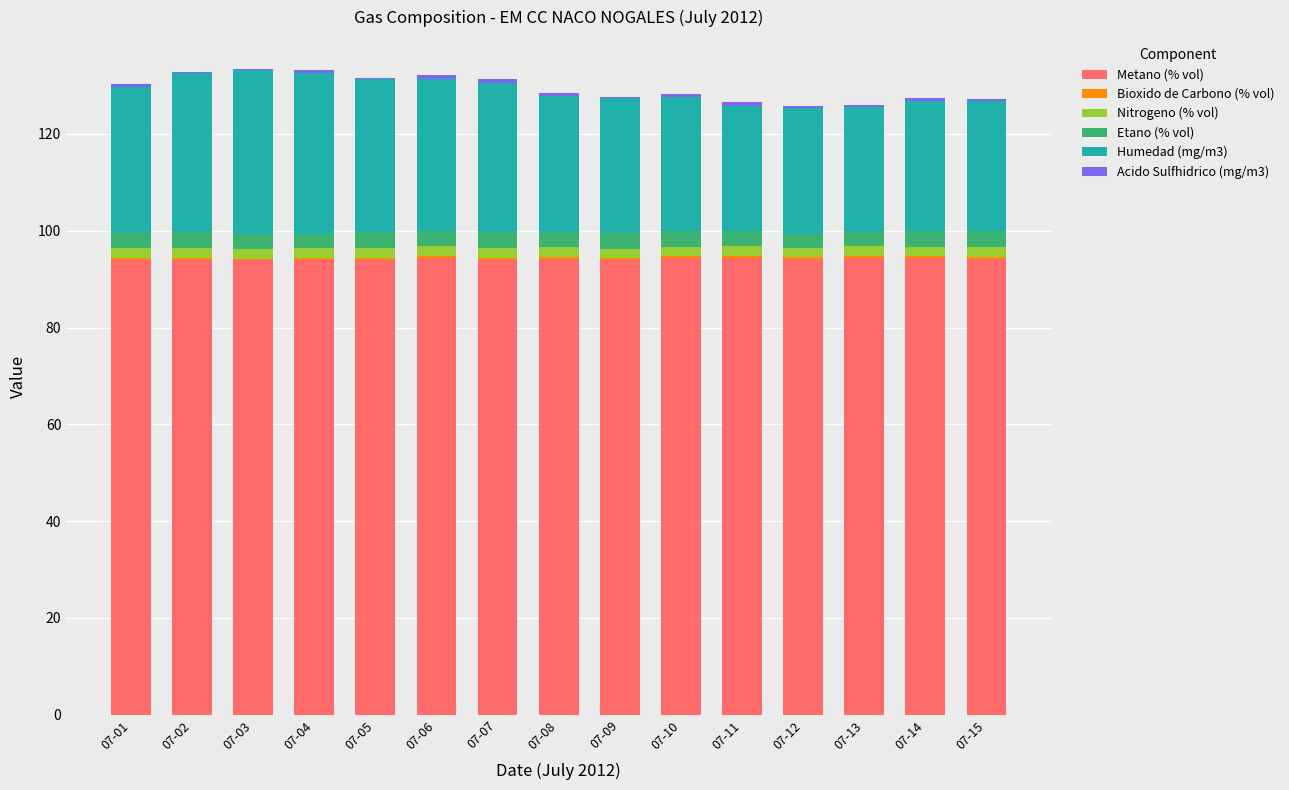

At how many categories does at least one series exceed 50?

15